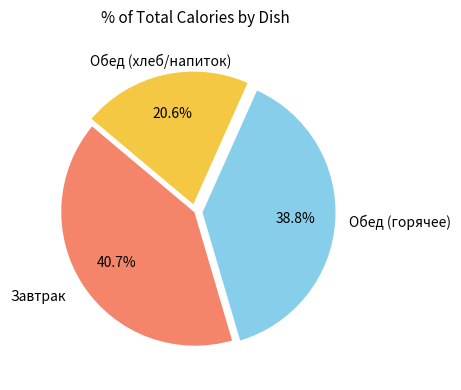

Is there any slice that represents more than half of the pie?

No